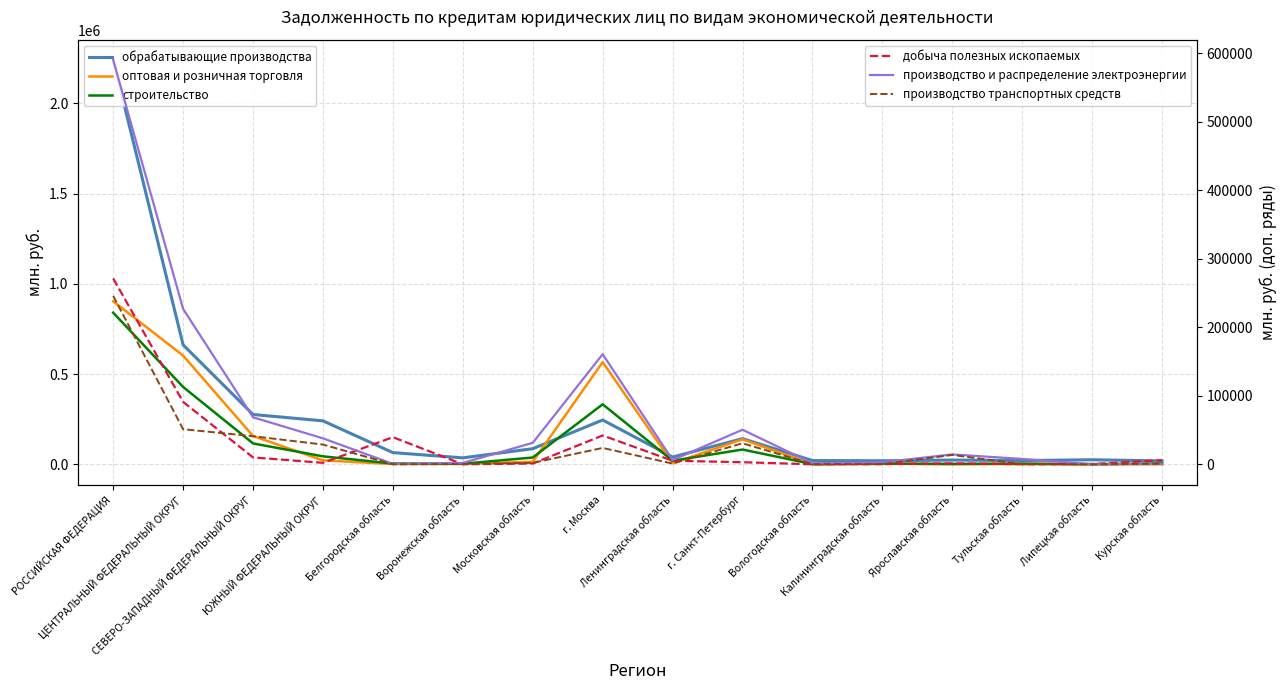

The value of производство и распределение электроэнергии at ЮЖНЫЙ ФЕДЕРАЛЬНЫЙ ОКРУГ is 16801. True or false?

False